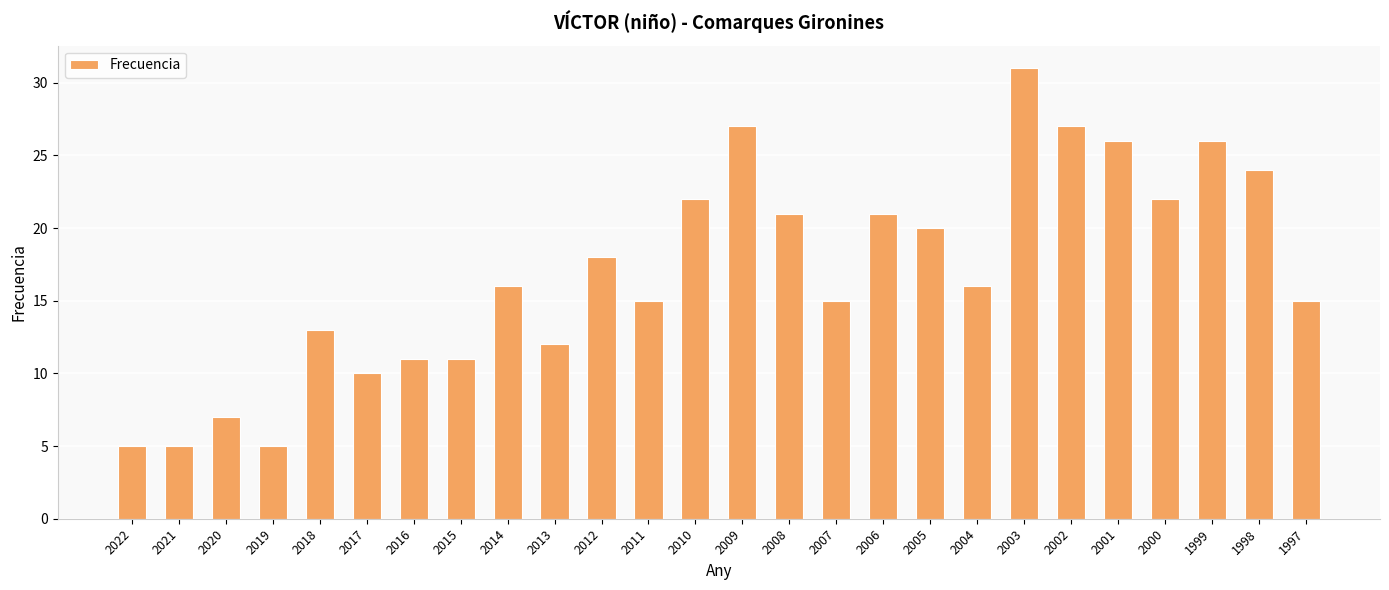

What is the difference between the second highest and second lowest values?

22